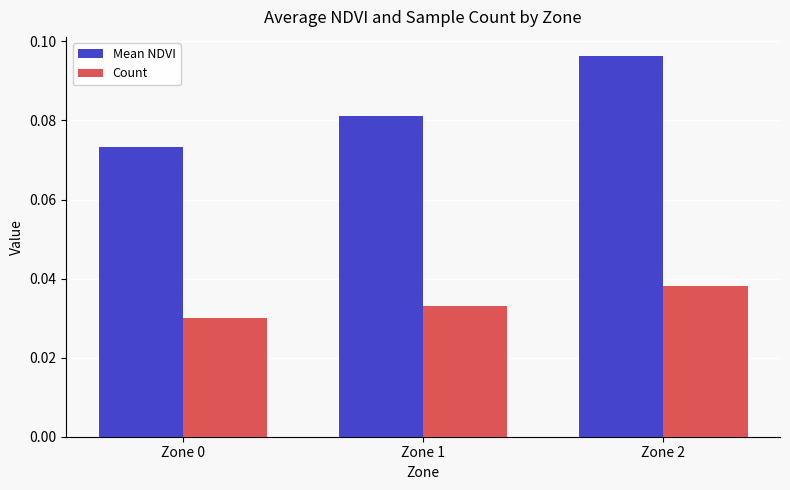

How many Count values are between 0 and 1?

3